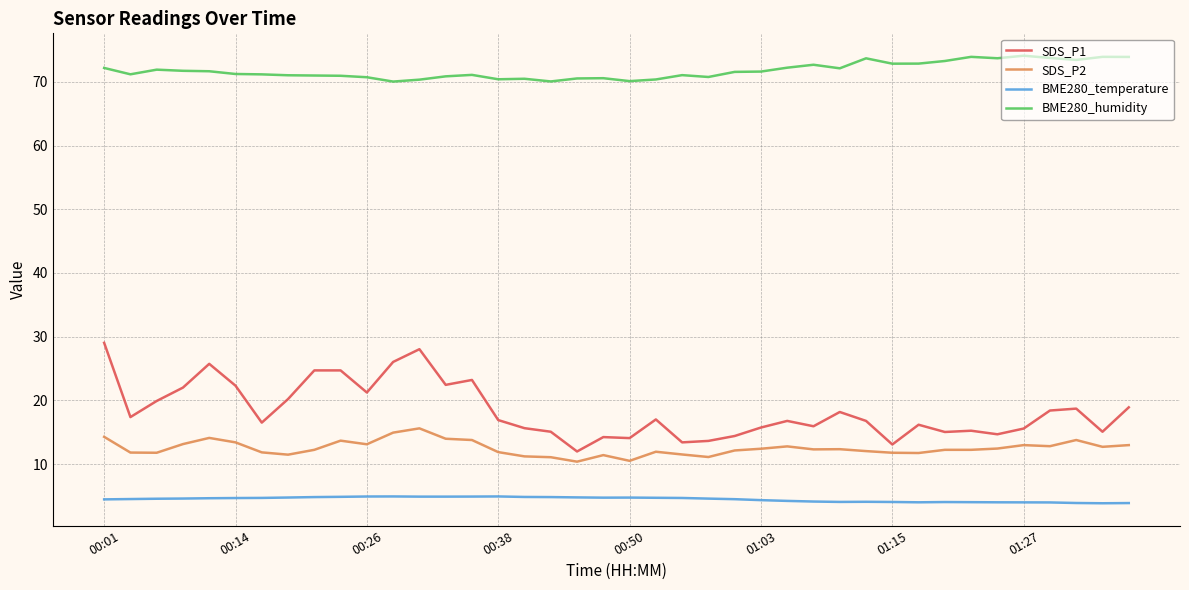

What is the greatest value displayed?

74.1